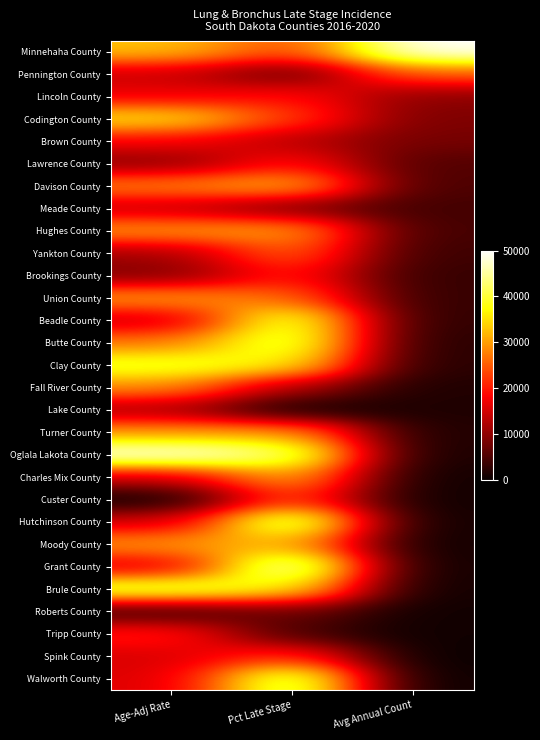

Reading left to right, extract all data points from this chart.

Minnehaha County: Age-Adj Rate=32868.0	Pct Late Stage=23272.7	Avg Annual Count=50000.0
Pennington County: Age-Adj Rate=14340.1	Pct Late Stage=6181.8	Avg Annual Count=25268.8
Lincoln County: Age-Adj Rate=16878.2	Pct Late Stage=19454.5	Avg Annual Count=9677.4
Codington County: Age-Adj Rate=35786.8	Pct Late Stage=22727.3	Avg Annual Count=8602.2
Brown County: Age-Adj Rate=17893.4	Pct Late Stage=12909.1	Avg Annual Count=8064.5
Lawrence County: Age-Adj Rate=9390.9	Pct Late Stage=19818.2	Avg Annual Count=5376.3
Davison County: Age-Adj Rate=28045.7	Pct Late Stage=32181.8	Avg Annual Count=4838.7
Meade County: Age-Adj Rate=13705.6	Pct Late Stage=8000.0	Avg Annual Count=4301.1
Hughes County: Age-Adj Rate=29695.4	Pct Late Stage=30545.5	Avg Annual Count=4301.1
Yankton County: Age-Adj Rate=11548.2	Pct Late Stage=26363.6	Avg Annual Count=3763.4
Brookings County: Age-Adj Rate=8629.4	Pct Late Stage=20545.5	Avg Annual Count=3225.8
Union County: Age-Adj Rate=30076.1	Pct Late Stage=26000.0	Avg Annual Count=3225.8
Beadle County: Age-Adj Rate=13959.4	Pct Late Stage=42545.5	Avg Annual Count=2688.2
Butte County: Age-Adj Rate=27157.4	Pct Late Stage=43090.9	Avg Annual Count=2150.5
Clay County: Age-Adj Rate=39974.6	Pct Late Stage=36909.1	Avg Annual Count=2150.5
Fall River County: Age-Adj Rate=28807.1	Pct Late Stage=12181.8	Avg Annual Count=1612.9
Lake County: Age-Adj Rate=11675.1	Pct Late Stage=0.0	Avg Annual Count=1612.9
Turner County: Age-Adj Rate=29695.4	Pct Late Stage=30363.6	Avg Annual Count=1612.9
Oglala Lakota County: Age-Adj Rate=50000.0	Pct Late Stage=44000.0	Avg Annual Count=1075.3
Charles Mix County: Age-Adj Rate=14720.8	Pct Late Stage=31818.2	Avg Annual Count=537.6
Custer County: Age-Adj Rate=0.0	Pct Late Stage=23636.4	Avg Annual Count=537.6
Hutchinson County: Age-Adj Rate=14974.6	Pct Late Stage=46727.3	Avg Annual Count=537.6
Moody County: Age-Adj Rate=29568.5	Pct Late Stage=31818.2	Avg Annual Count=537.6
Grant County: Age-Adj Rate=15355.3	Pct Late Stage=50000.0	Avg Annual Count=537.6
Brule County: Age-Adj Rate=42512.7	Pct Late Stage=36727.3	Avg Annual Count=537.6
Roberts County: Age-Adj Rate=3299.5	Pct Late Stage=7636.4	Avg Annual Count=537.6
Tripp County: Age-Adj Rate=20685.3	Pct Late Stage=4181.8	Avg Annual Count=537.6
Spink County: Age-Adj Rate=15355.3	Pct Late Stage=22181.8	Avg Annual Count=0.0
Walworth County: Age-Adj Rate=15736.0	Pct Late Stage=45818.2	Avg Annual Count=0.0